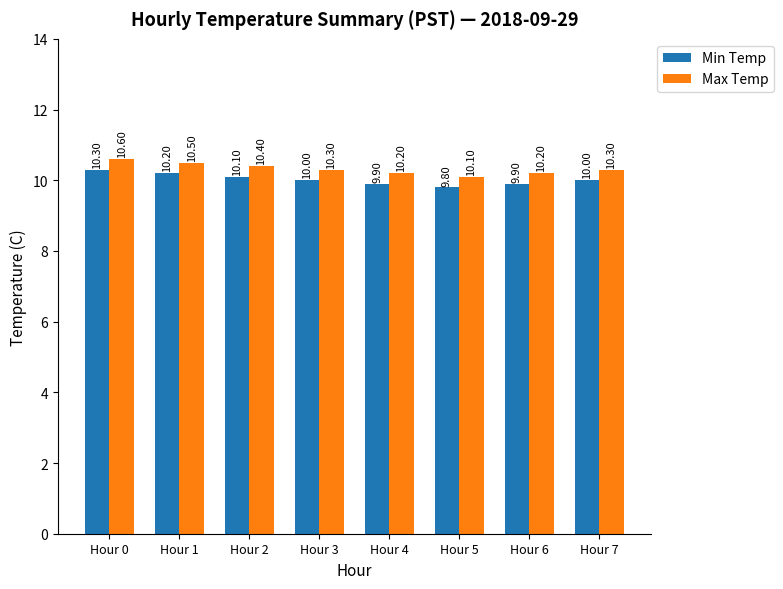

What value does the Min Temp series have at Hour 5?

9.8